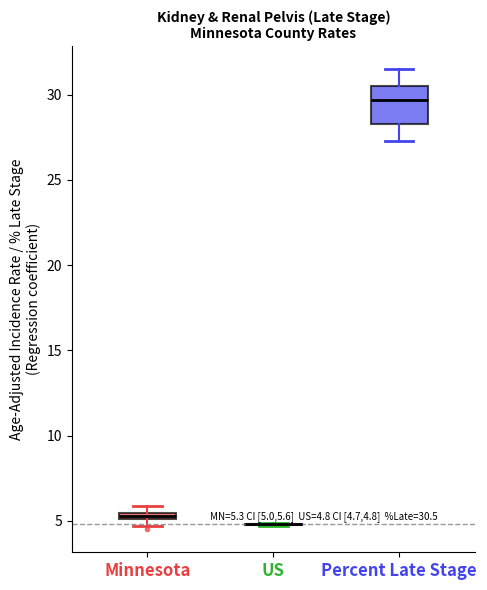

Comparing the boxes themselves (not the whiskers), which one is the tallest?

Percent Late Stage